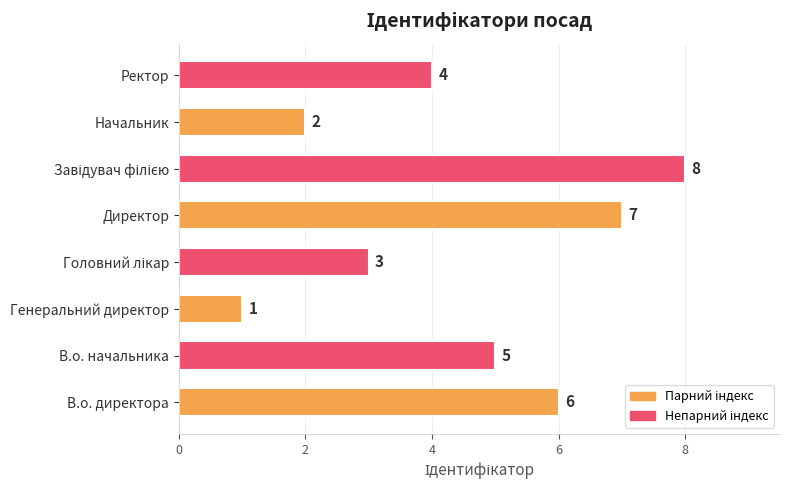

What is the greatest value displayed?

8